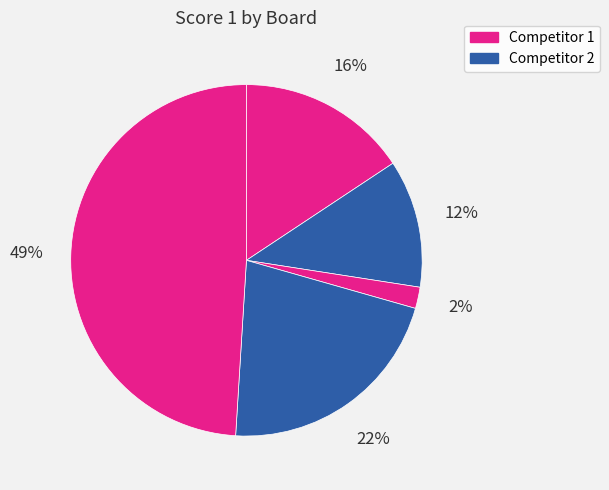

How many segments does this pie chart have?

5